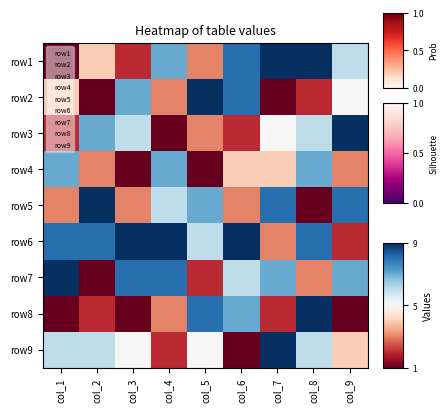

At col_5, list the series in order from smallest to largest.

row4, row7, row1, row3, row9, row6, row5, row8, row2